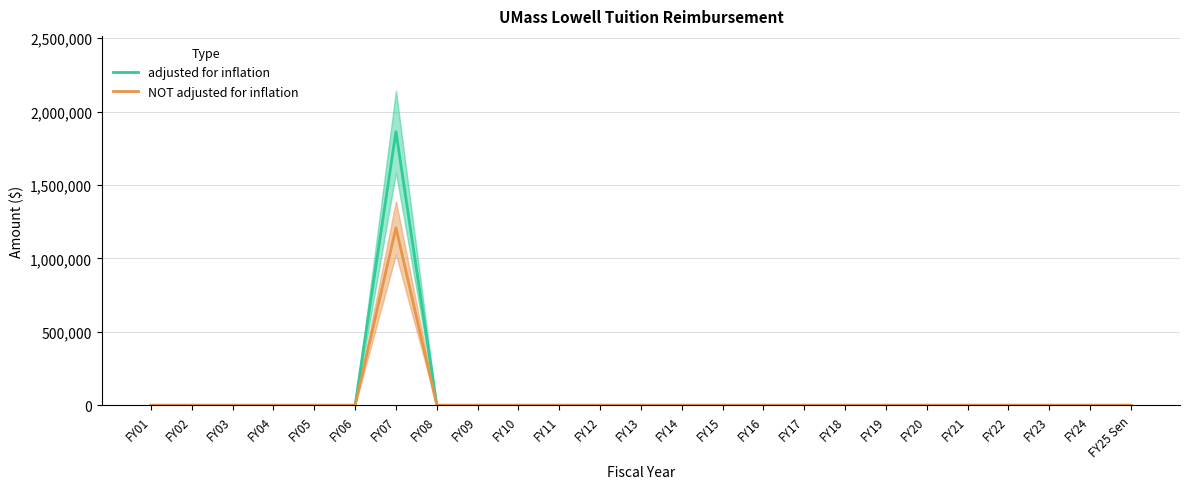

Is the value of NOT adjusted for inflation at FY07 greater than the value of adjusted for inflation at FY23?

Yes